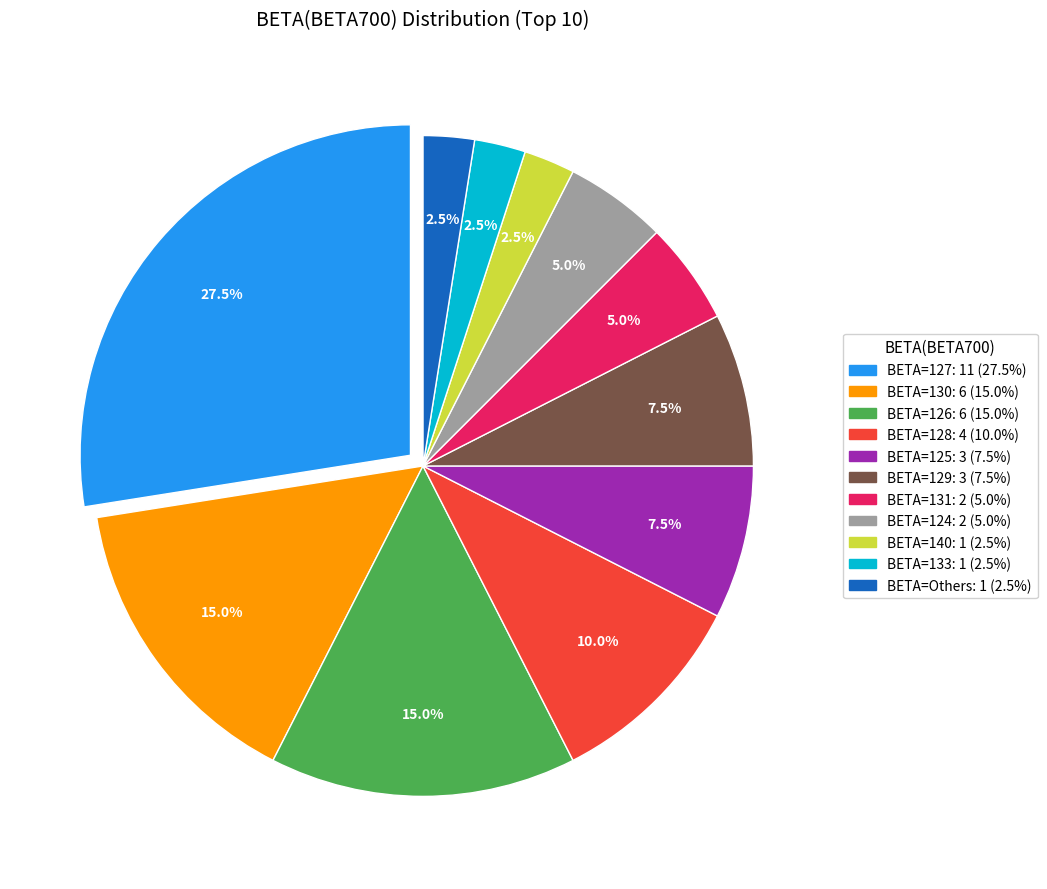

Is there any slice that represents more than half of the pie?

No